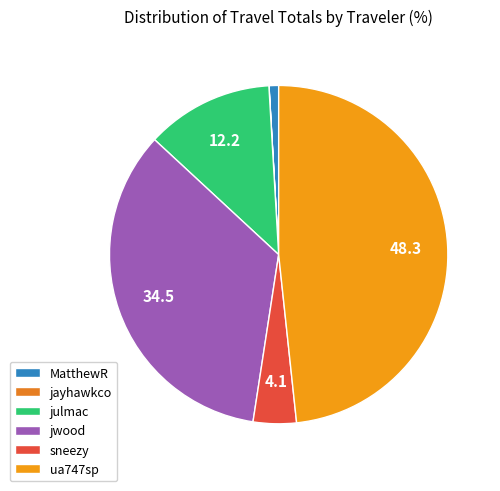

Which has a higher value, julmac or jayhawkco?

julmac